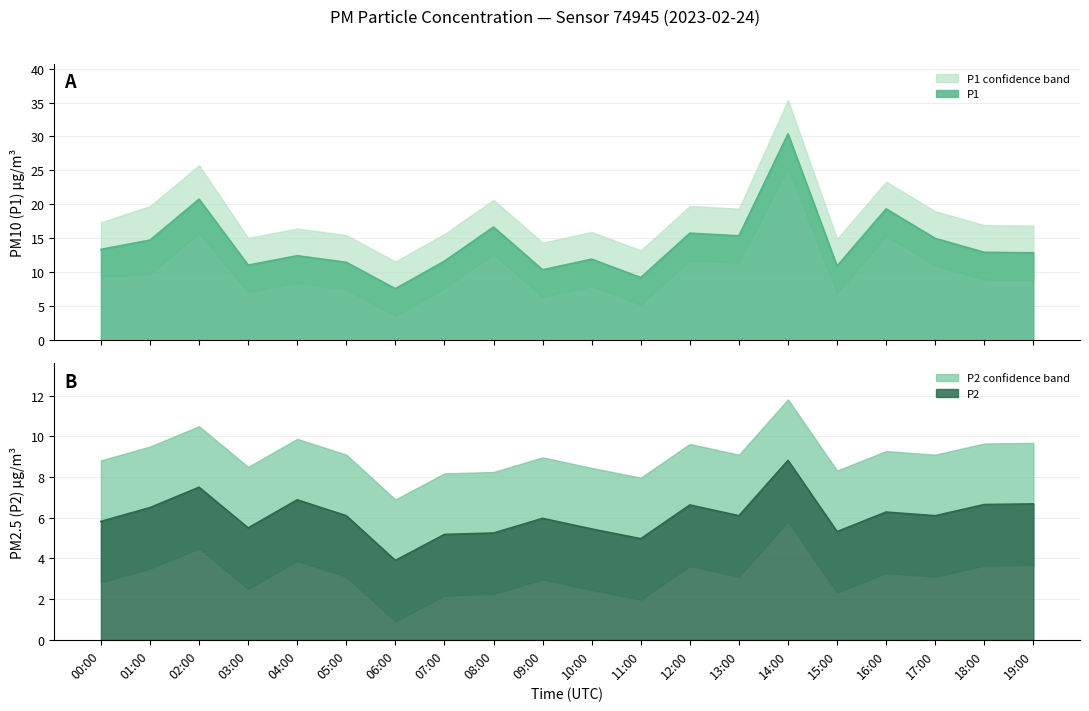

At 02:00, list the series in order from smallest to largest.

P2, P1